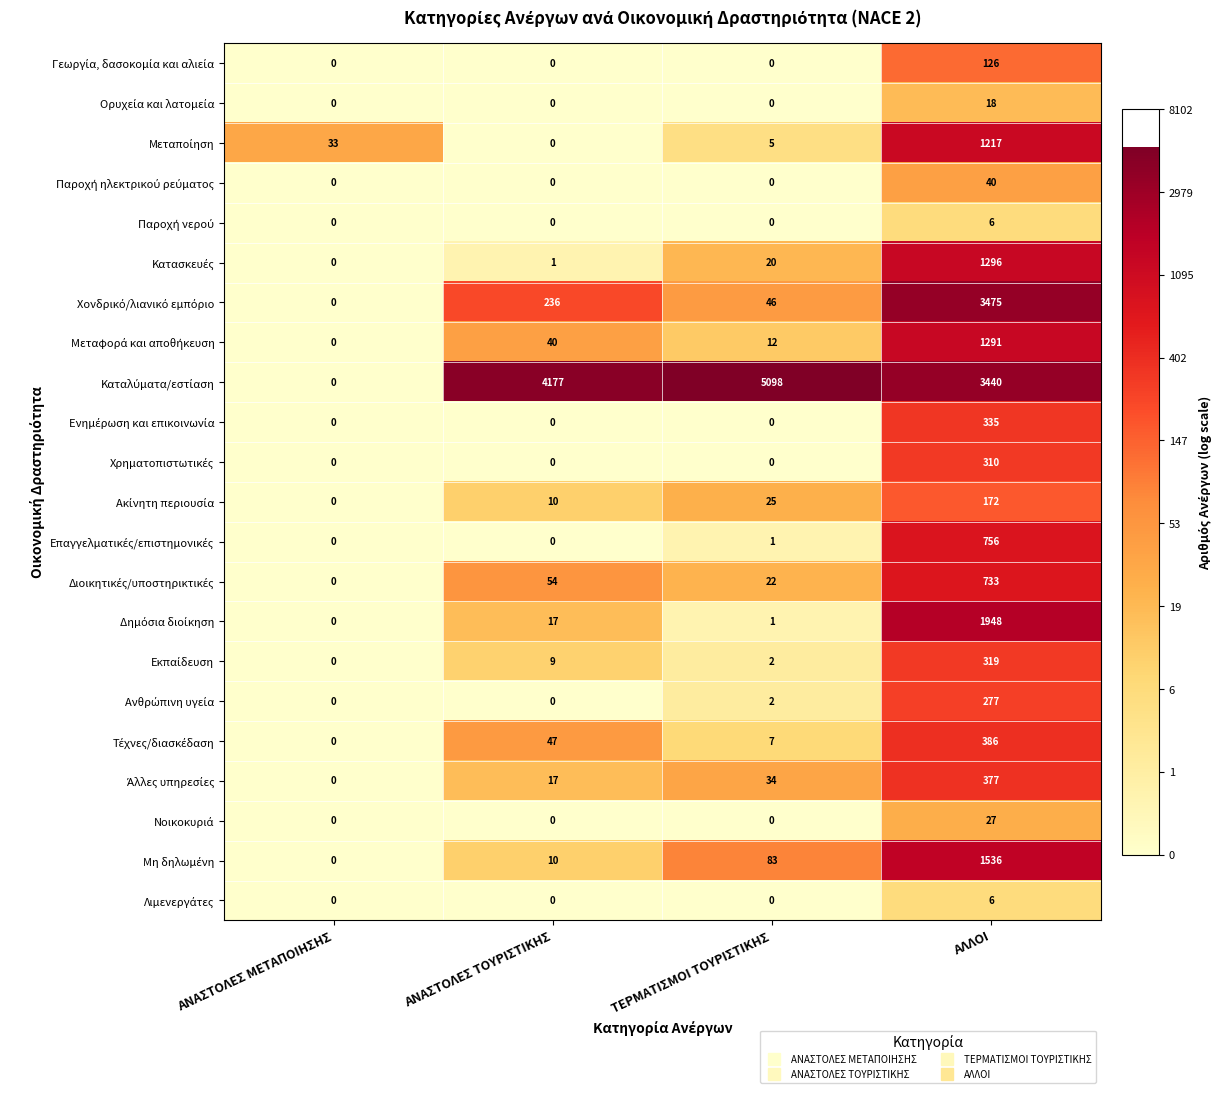

What is the difference between the highest and lowest values at ΑΝΑΣΤΟΛΕΣ ΤΟΥΡΙΣΤΙΚΗΣ?

4177